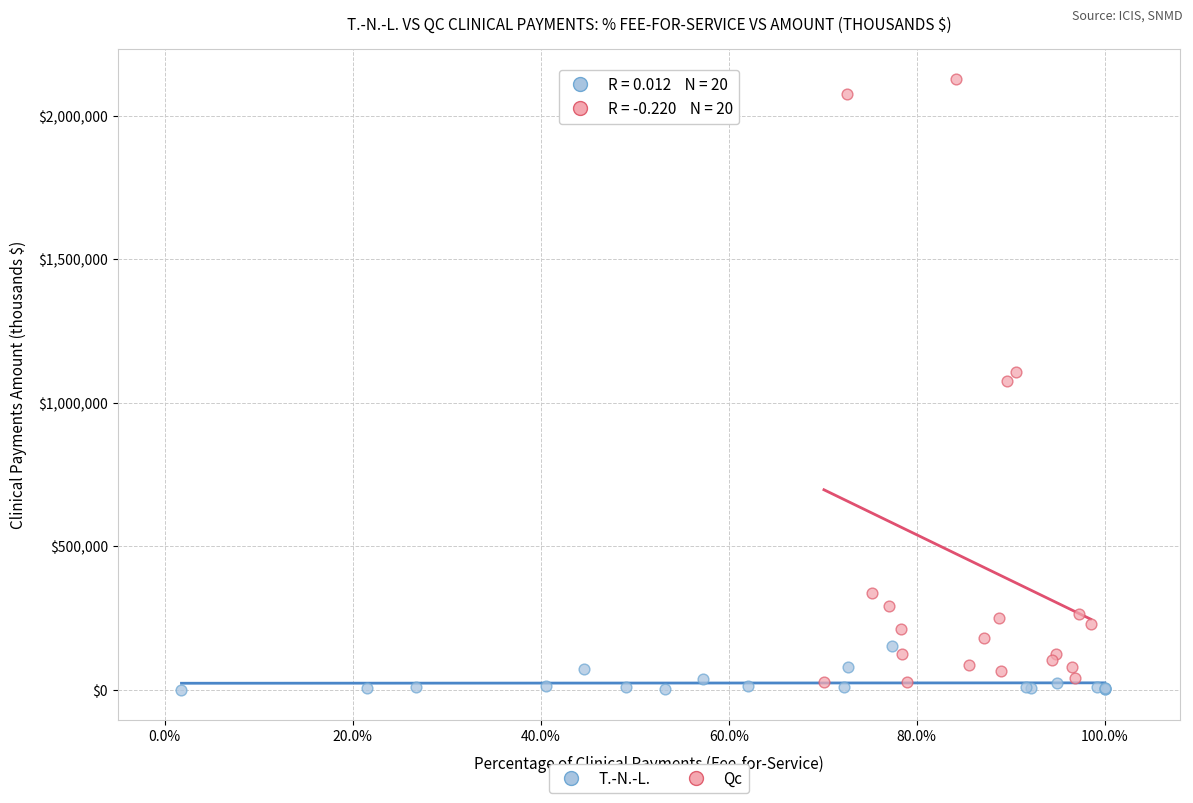

Which series contains the lowest Y value?

T.-N.-L.